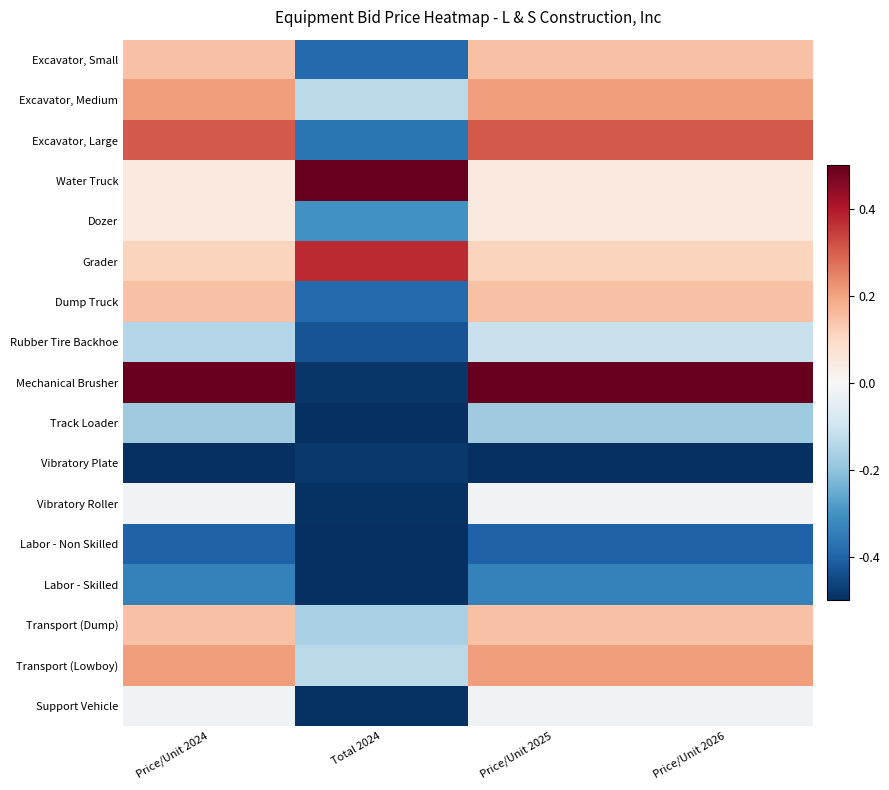

How many distinct data groups are displayed?

17